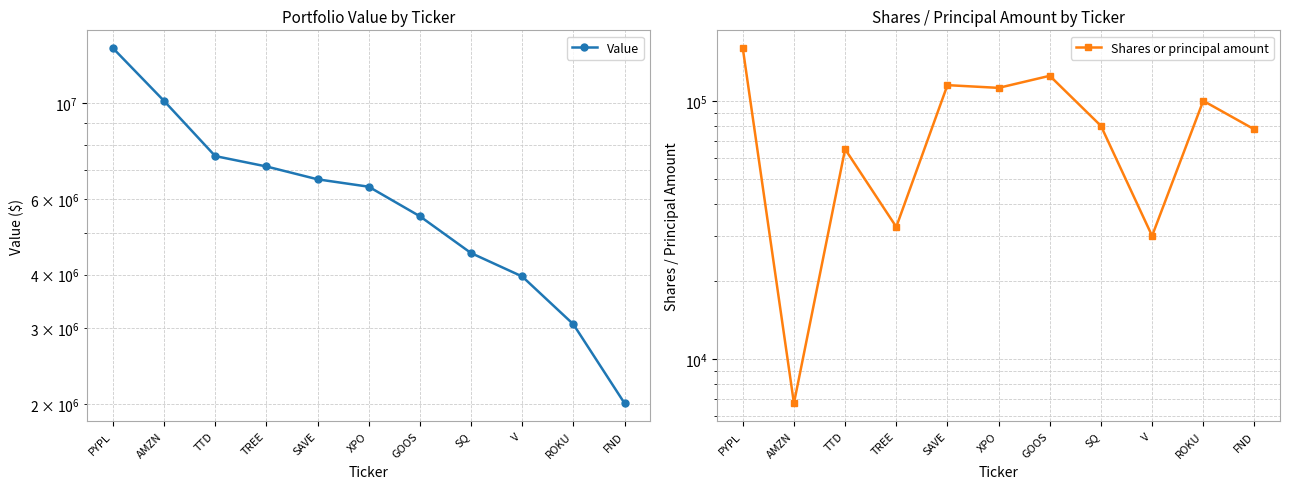

Which category has the lowest value in the Value series?

FND